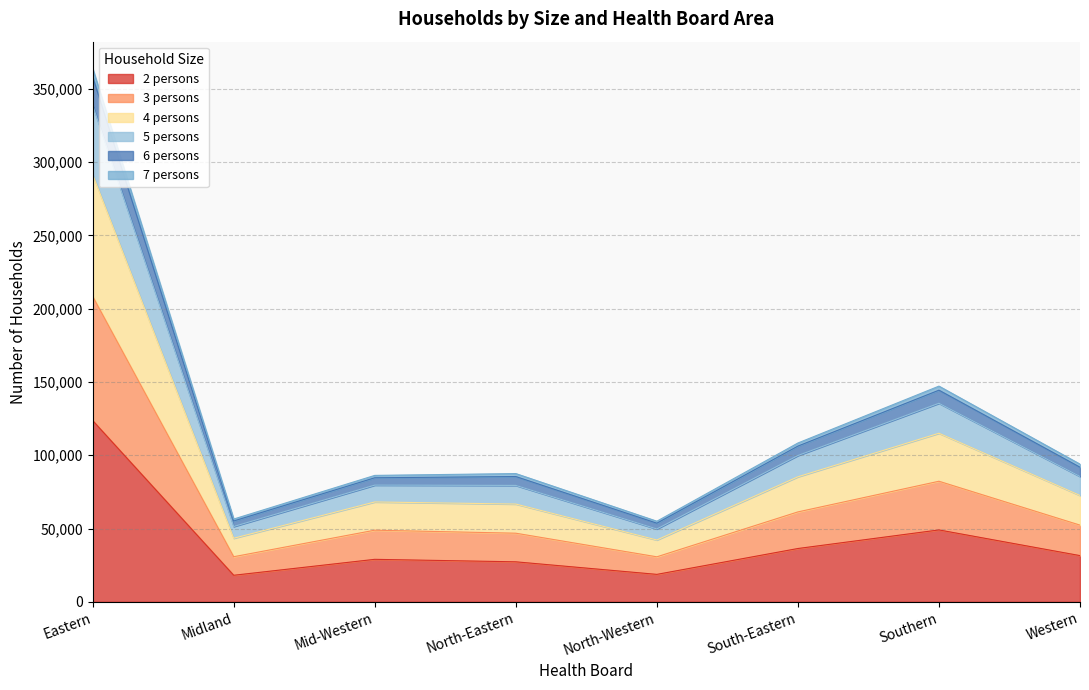

What are all the series names shown in the legend?

2 persons, 3 persons, 4 persons, 5 persons, 6 persons, 7 persons